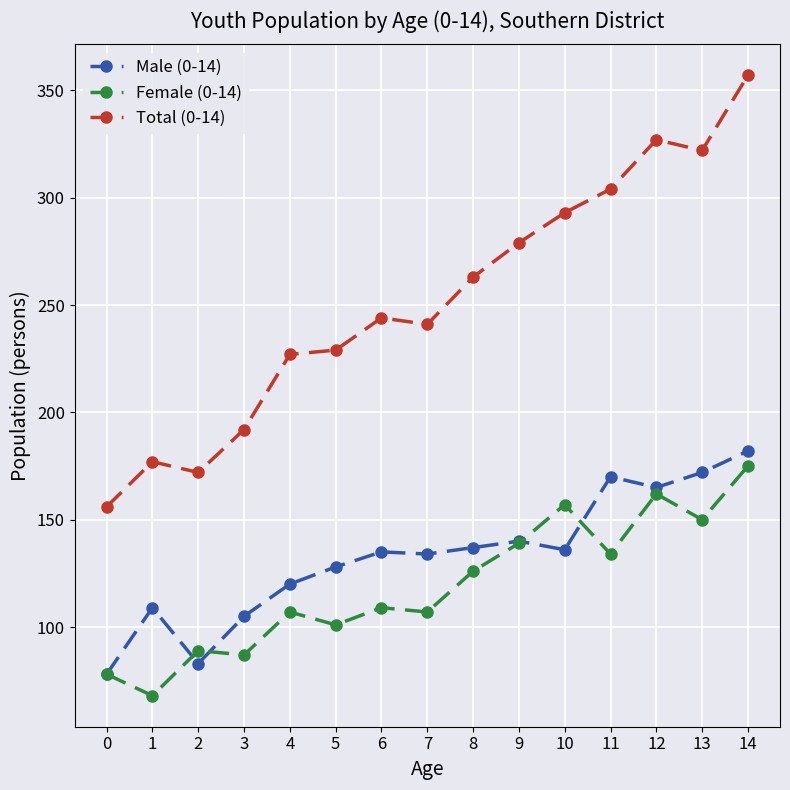

The value of Male (0-14) at 4 is 191. True or false?

False